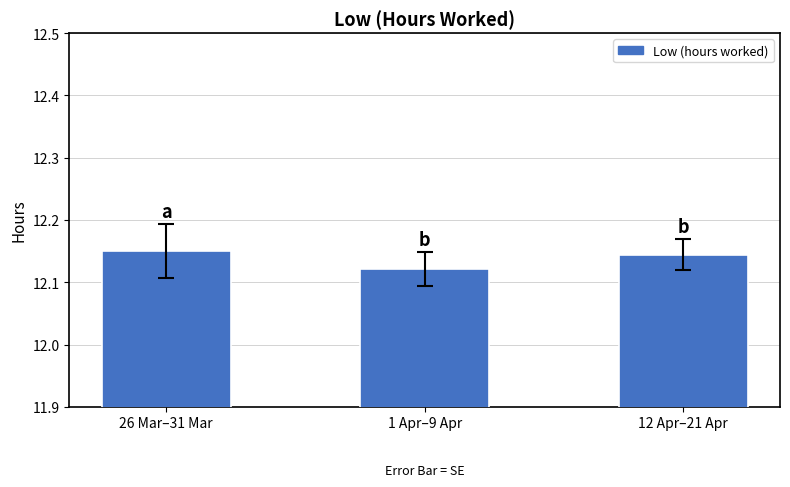

What is the label of the 2nd bar from the right?

1 Apr–9 Apr